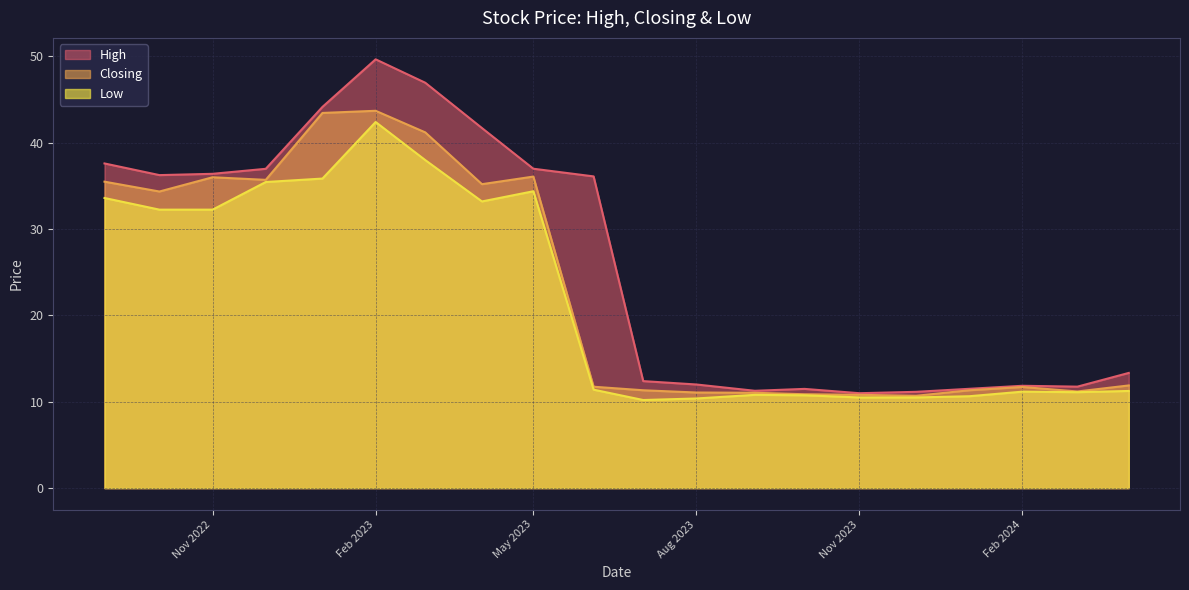

Reading right to left, extract all data points from this chart.

High: 01/09/2022=37.6	02/10/2022=36.2	01/11/2022=36.4	01/12/2022=37.0	02/01/2023=44.1	01/02/2023=49.7	01/03/2023=47.0	02/04/2023=41.7	01/05/2023=37.0	04/06/2023=36.1	02/07/2023=12.4	01/08/2023=12.0	03/09/2023=11.3	01/10/2023=11.5	01/11/2023=11.0	03/12/2023=11.2	02/01/2024=11.5	01/02/2024=11.8	03/03/2024=11.8	01/04/2024=13.3
Closing: 01/09/2022=35.5	02/10/2022=34.4	01/11/2022=36.0	01/12/2022=35.7	02/01/2023=43.5	01/02/2023=43.7	01/03/2023=41.2	02/04/2023=35.2	01/05/2023=36.1	04/06/2023=11.7	02/07/2023=11.3	01/08/2023=11.1	03/09/2023=11.0	01/10/2023=10.9	01/11/2023=10.8	03/12/2023=10.7	02/01/2024=11.3	01/02/2024=11.7	03/03/2024=11.2	01/04/2024=11.9
Low: 01/09/2022=33.6	02/10/2022=32.2	01/11/2022=32.2	01/12/2022=35.5	02/01/2023=35.9	01/02/2023=42.4	01/03/2023=38.0	02/04/2023=33.2	01/05/2023=34.4	04/06/2023=11.4	02/07/2023=10.2	01/08/2023=10.4	03/09/2023=10.8	01/10/2023=10.8	01/11/2023=10.5	03/12/2023=10.5	02/01/2024=10.6	01/02/2024=11.2	03/03/2024=11.1	01/04/2024=11.2